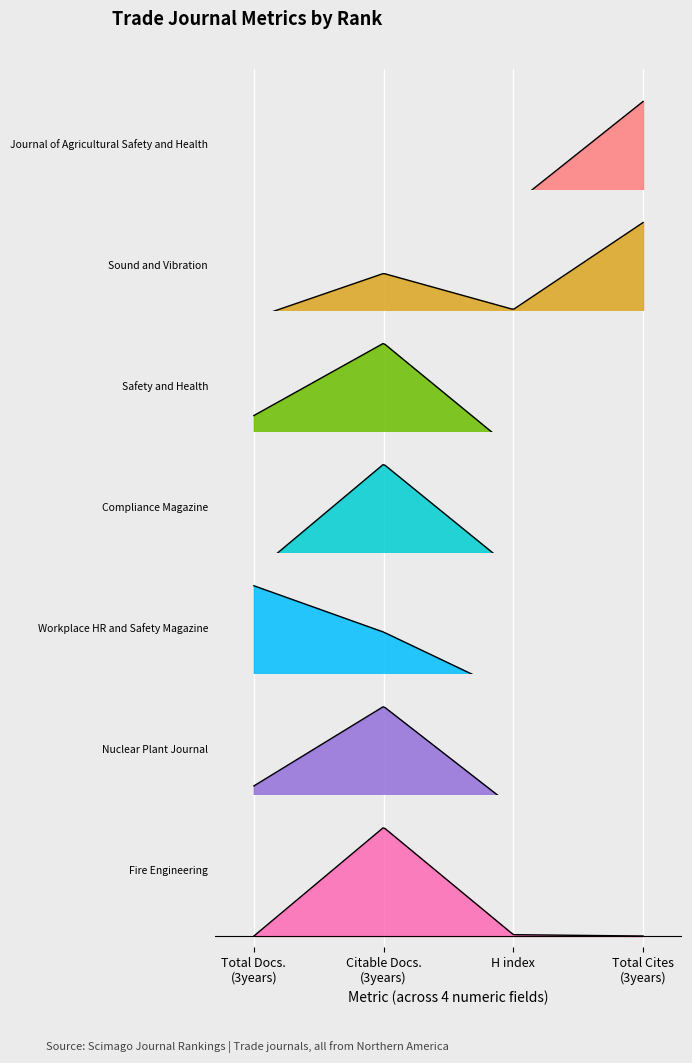

The H index series shows 53 at 1. True or false?

False